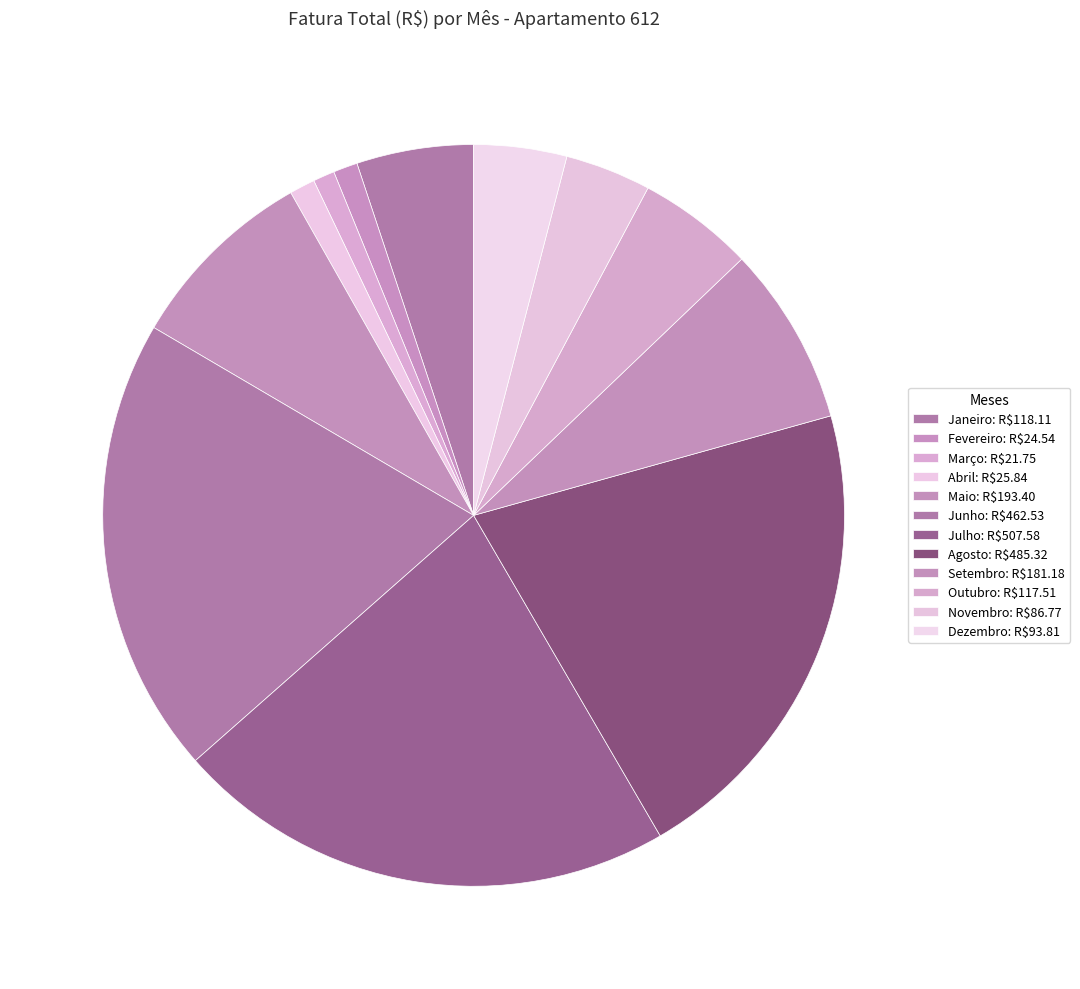

What percentage is NOT represented by Agosto?

79.1%